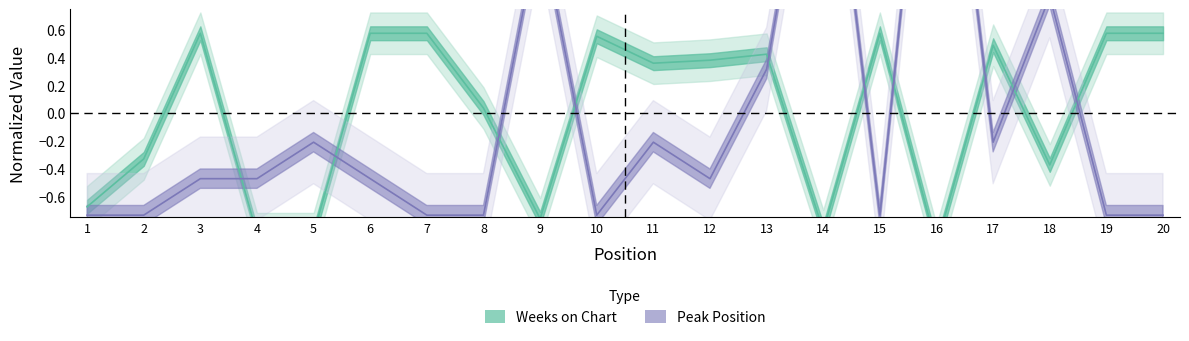

The Peak Position series shows -0.5 at 3. True or false?

True